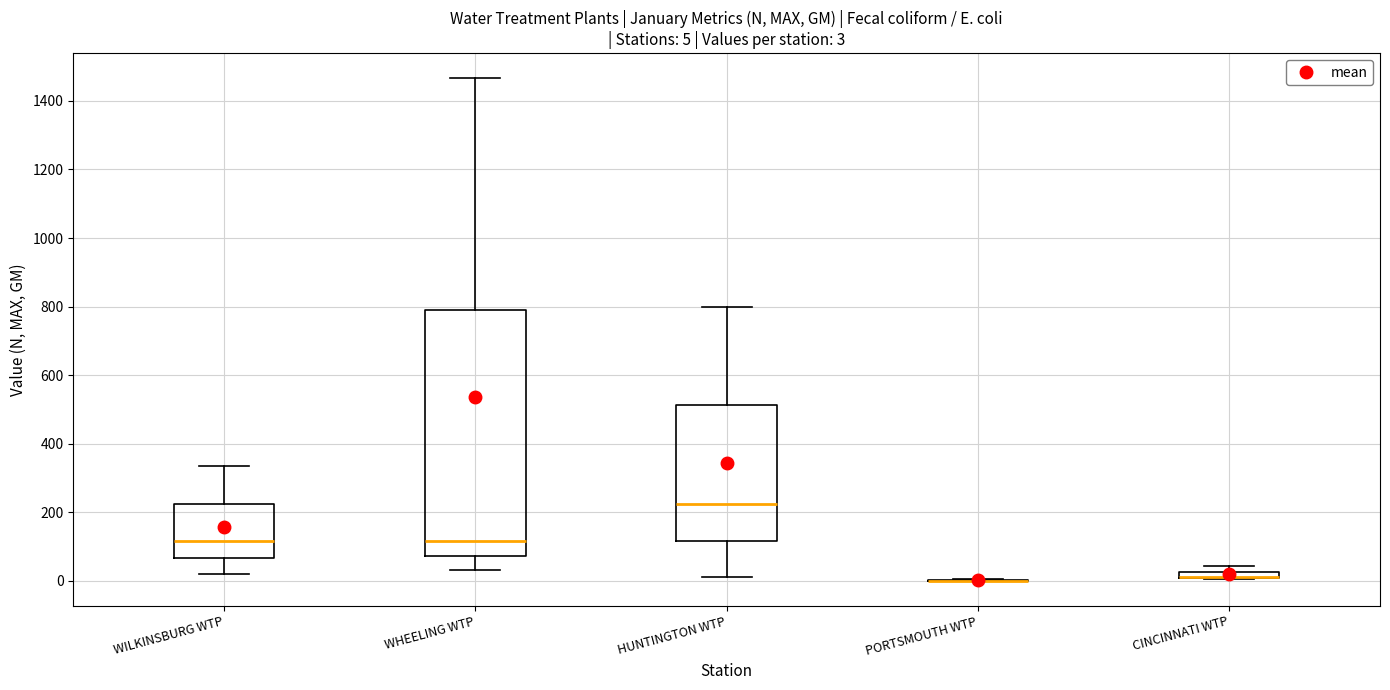

Which box is the tallest, from its lower edge to its upper edge?

WHEELING WTP